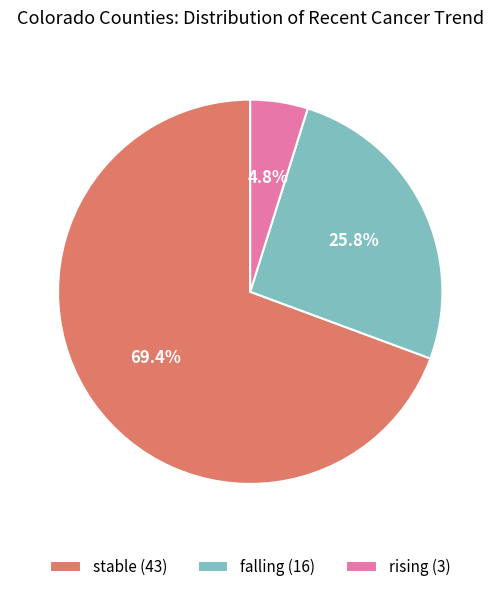

What is the total percentage of rising and stable?

74.2%